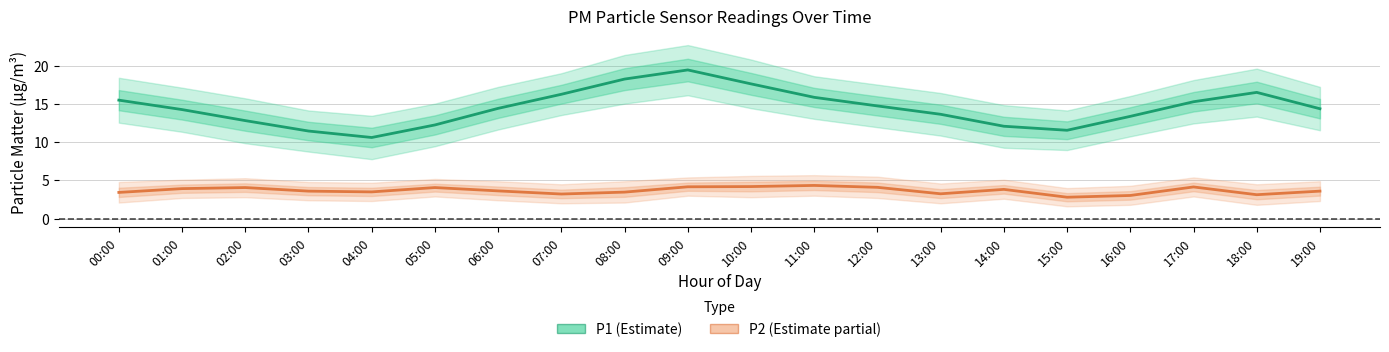

Which series has the largest range (max minus min)?

P1